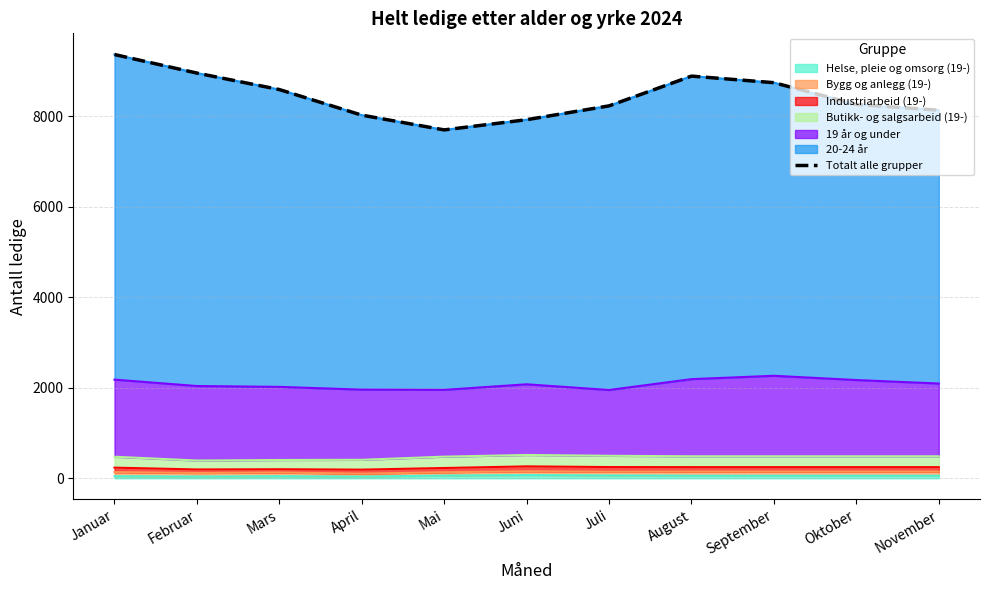

Reading right to left, list all the values displayed in this chart.

8131	8258	8738	8883	8226	7920	7695	8021	8586	8950	9360